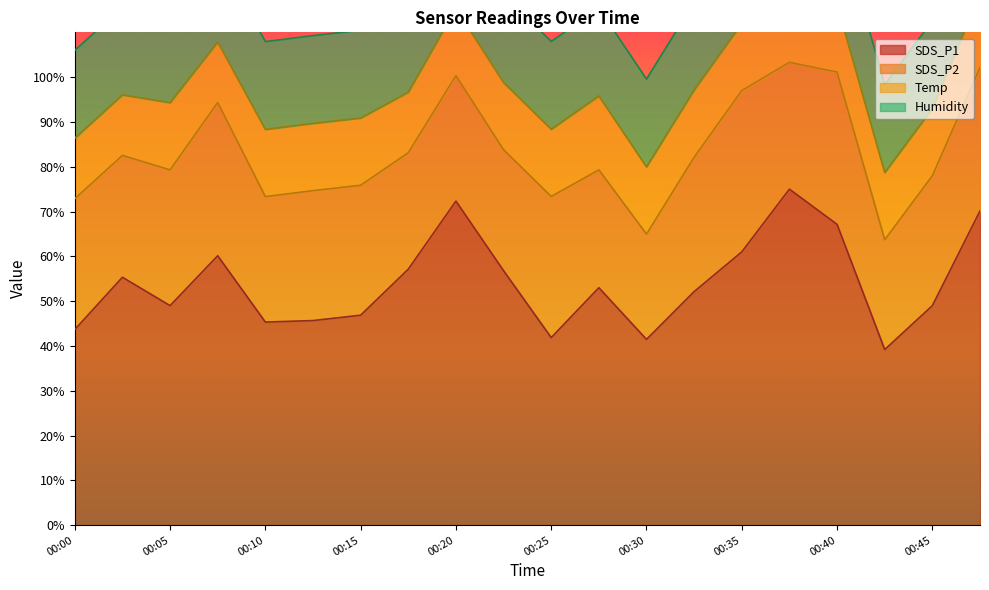

True or false: SDS_P1 and Temp intersect in this chart.

False